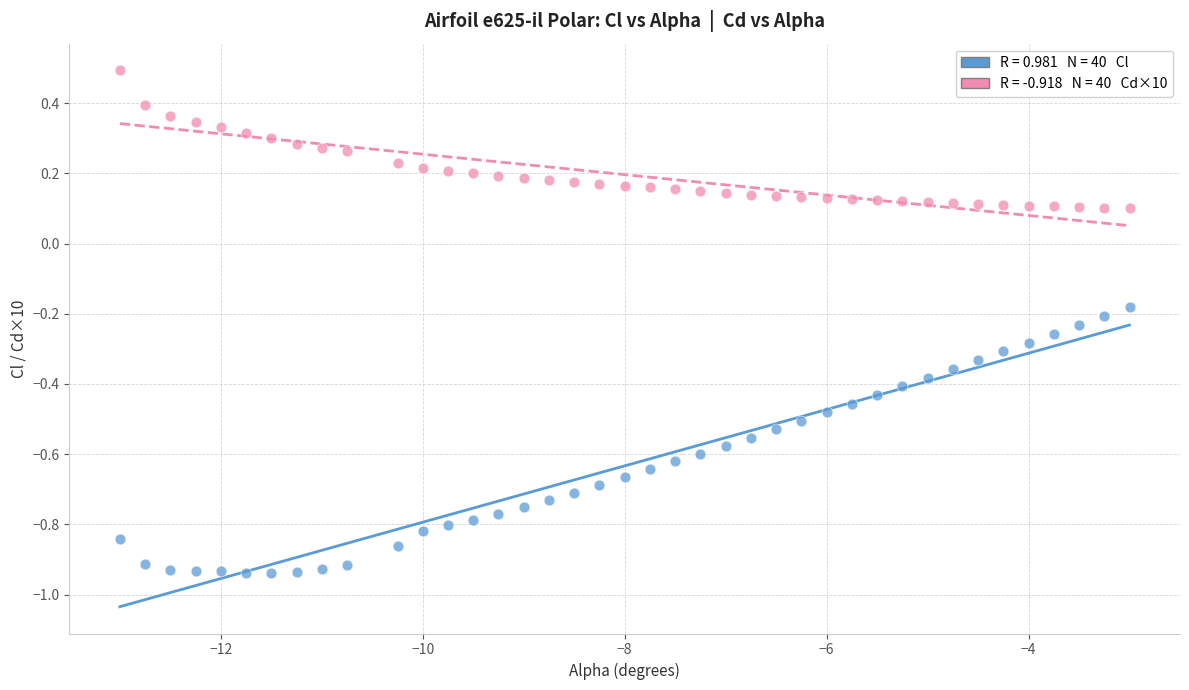

Across all data points, what is the range of Y values (max minus min)?

1.4